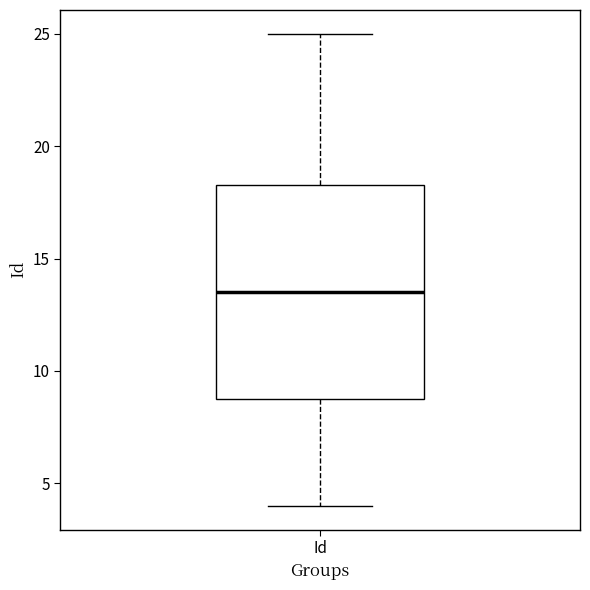

Transcribe this box plot: give where the median line is, the range the box spans, and where the two whiskers end, as read against the y-axis. The values are not printed on the chart, so give them approximately, as read against the axis.

median 13.5, box 9.0 to 18.5, whiskers 4.0 to 25.0